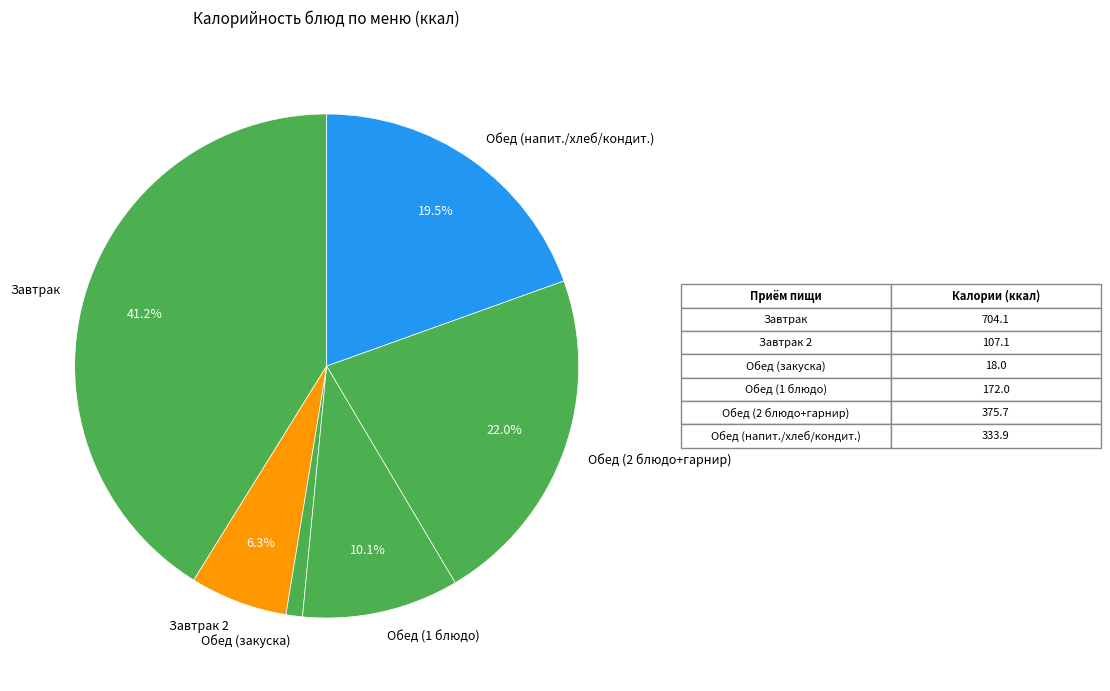

Which slice is the largest?

Завтрак